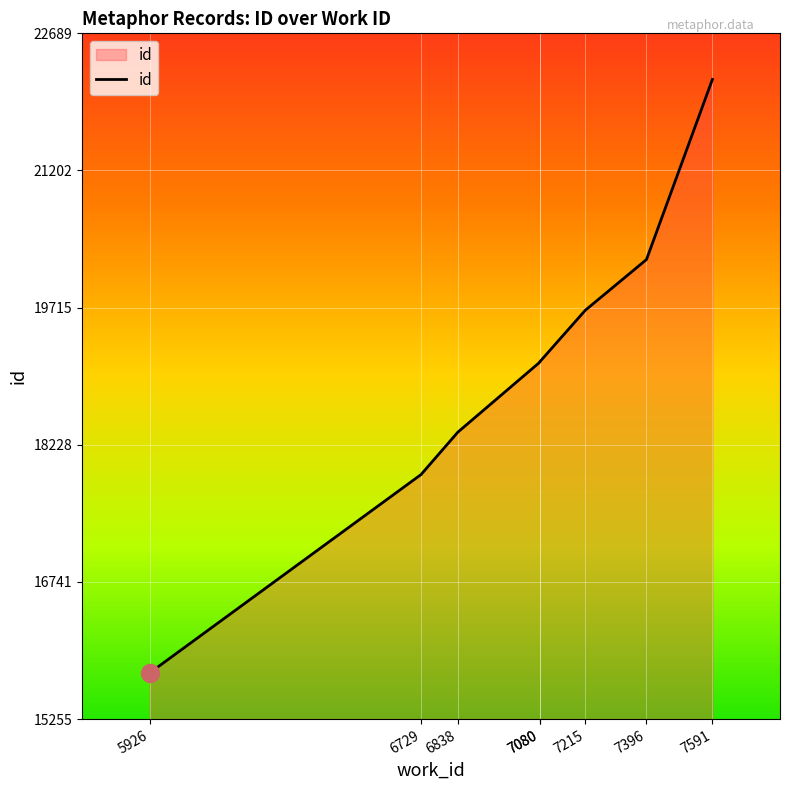

True or false: there are more than 1 points higher than both neighbors.

False